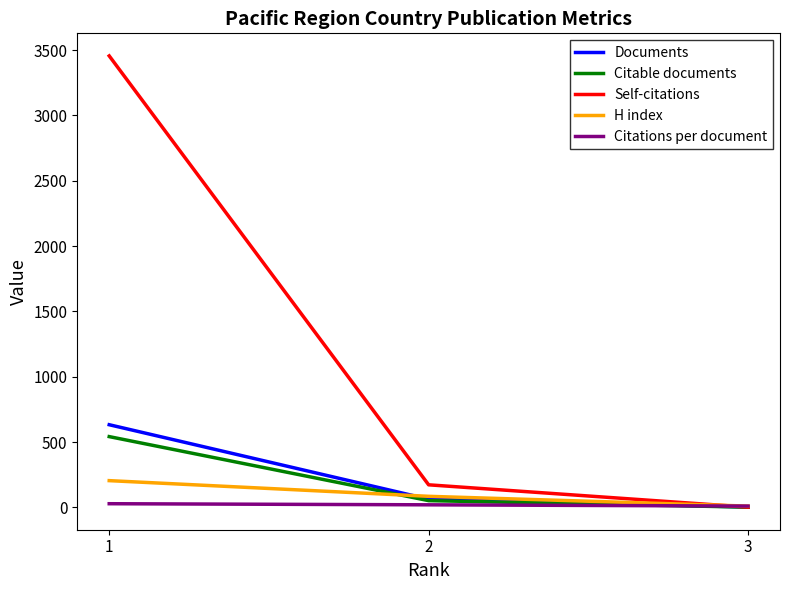

What is the difference between the Citable documents values at 3 and 1?

540.0